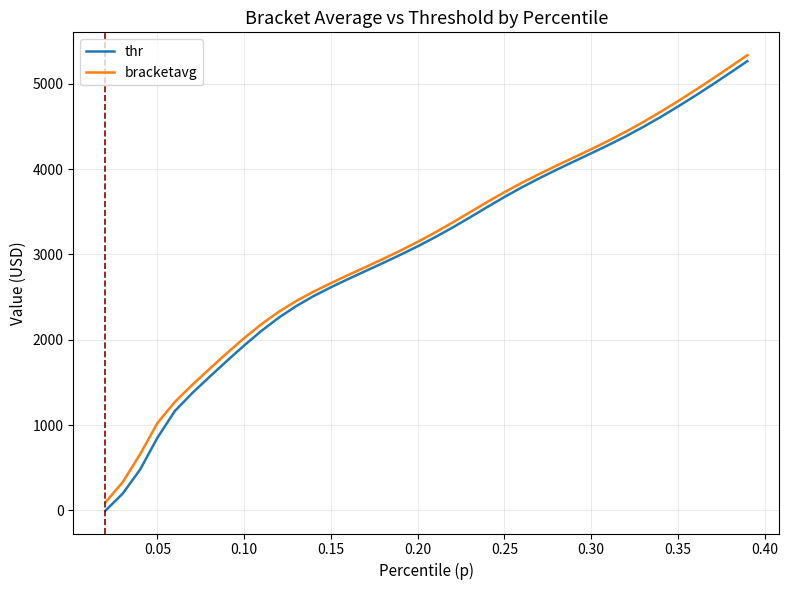

Which series has the widest spread of values?

thr